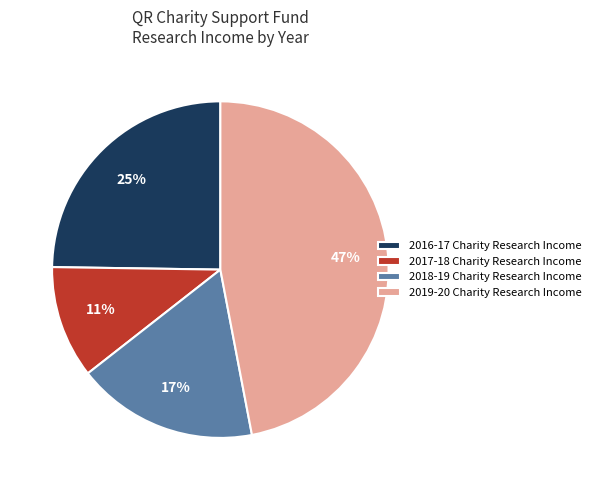

What is the ratio of the value at 2017-18 Charity Research Income to the value at 2018-19 Charity Research Income?

0.6